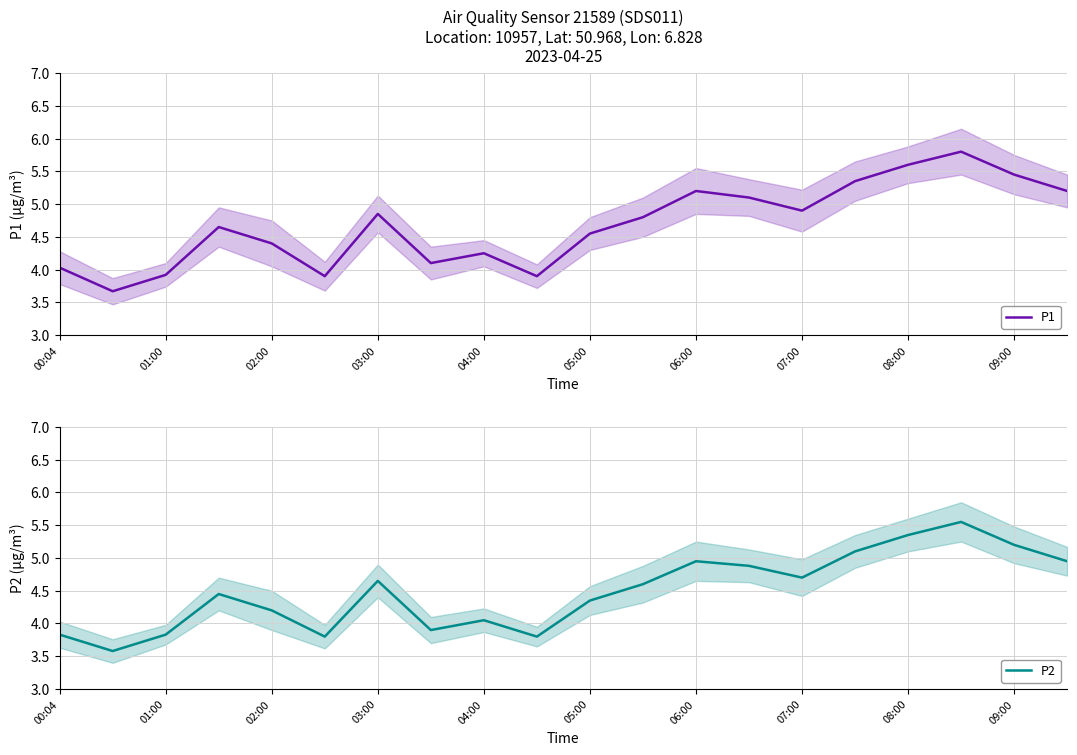

What is the minimum value shown in the chart?

3.6